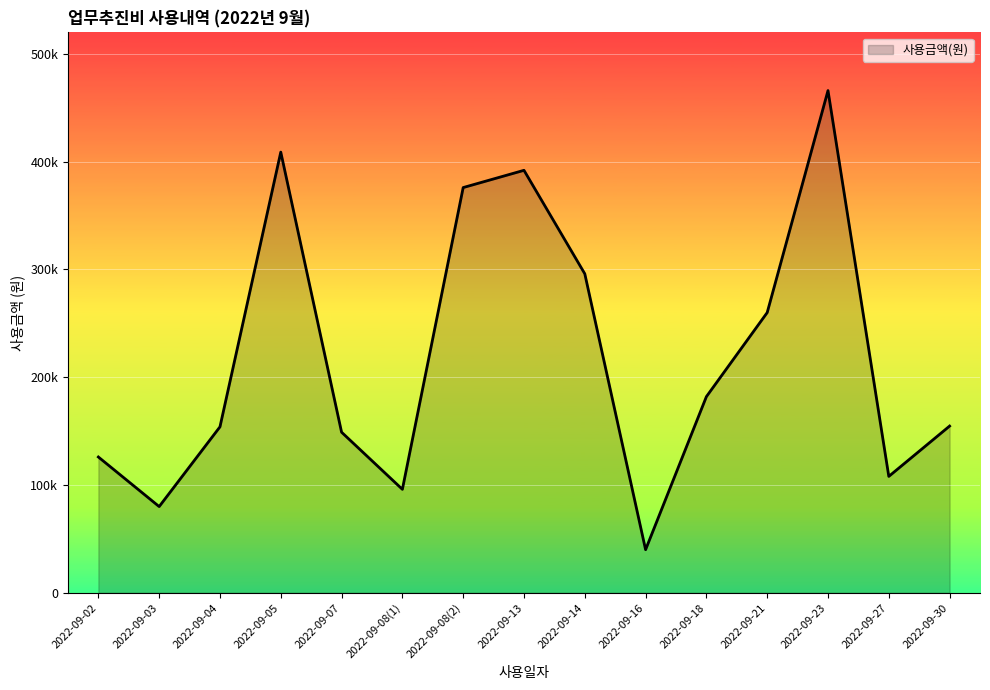

Does the chart have visible grid lines?

Yes